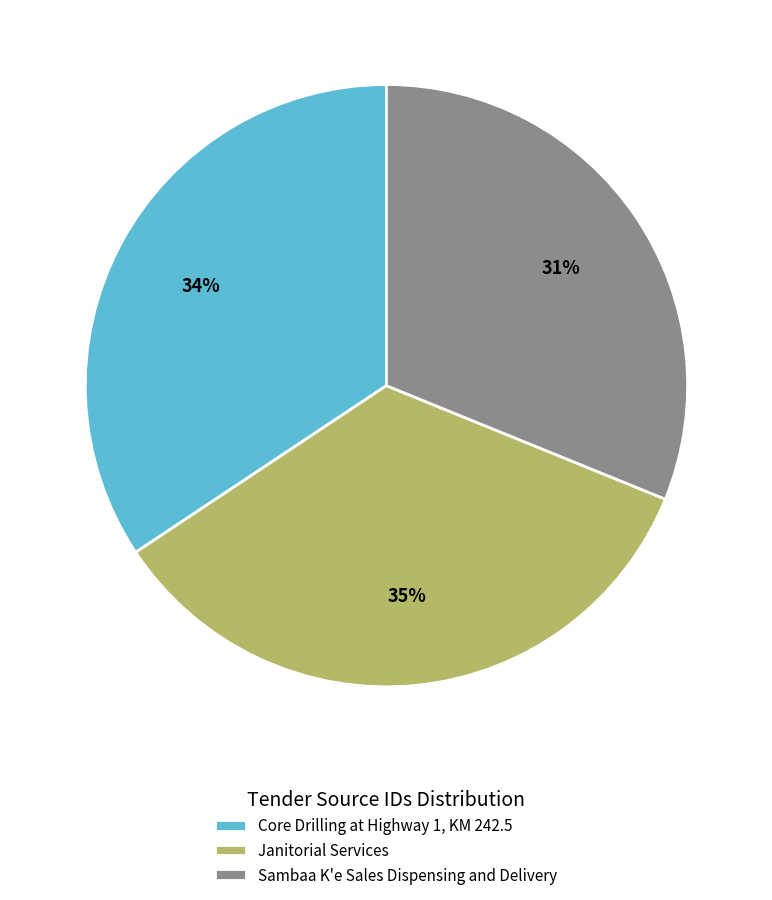

Does any single category account for the majority?

No